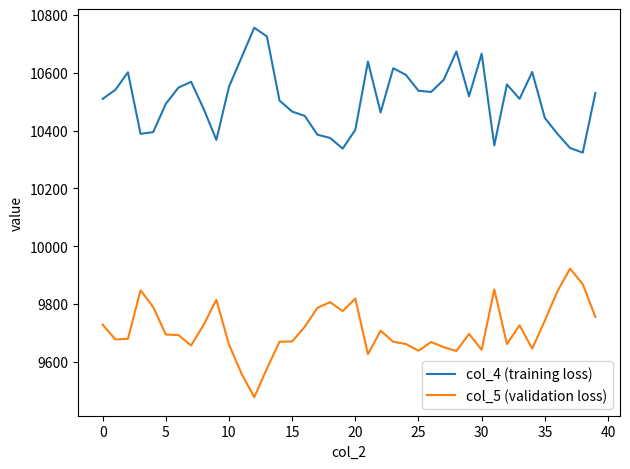

What is the maximum value for col_4 (training loss)?

10756